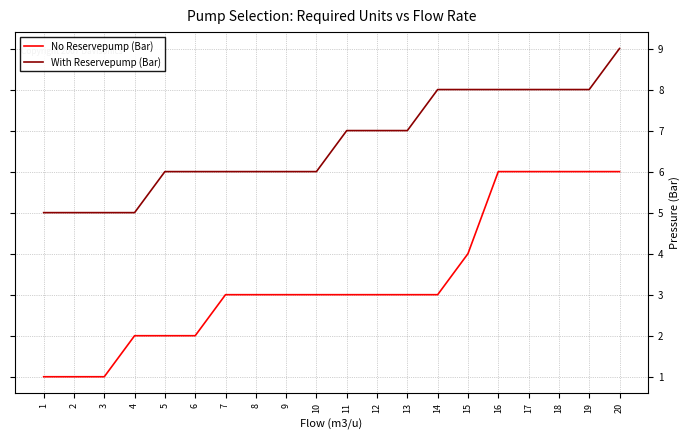

Reading left to right, transcribe all the data shown in this chart.

No Reservepump (Bar): 1=1	2=1	3=1	4=2	5=2	6=2	7=3	8=3	9=3	10=3	11=3	12=3	13=3	14=3	15=4	16=6	17=6	18=6	19=6	20=6
With Reservepump (Bar): 1=5	2=5	3=5	4=5	5=6	6=6	7=6	8=6	9=6	10=6	11=7	12=7	13=7	14=8	15=8	16=8	17=8	18=8	19=8	20=9